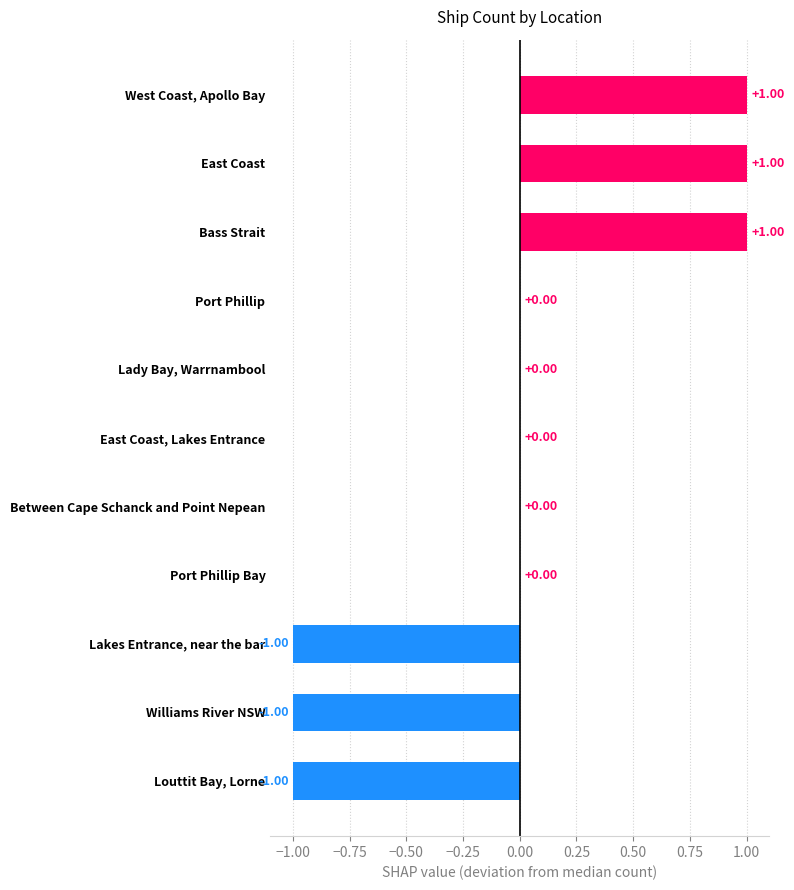

Which has a higher value, Port Phillip Bay or West Coast, Apollo Bay?

West Coast, Apollo Bay